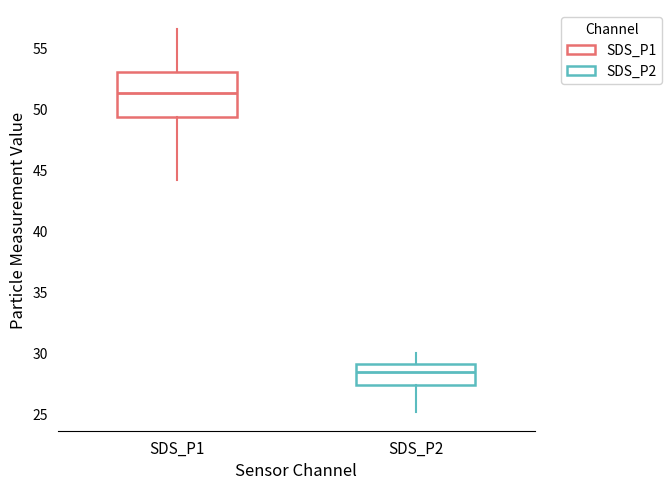

Which box has the lowest median line?

SDS_P2